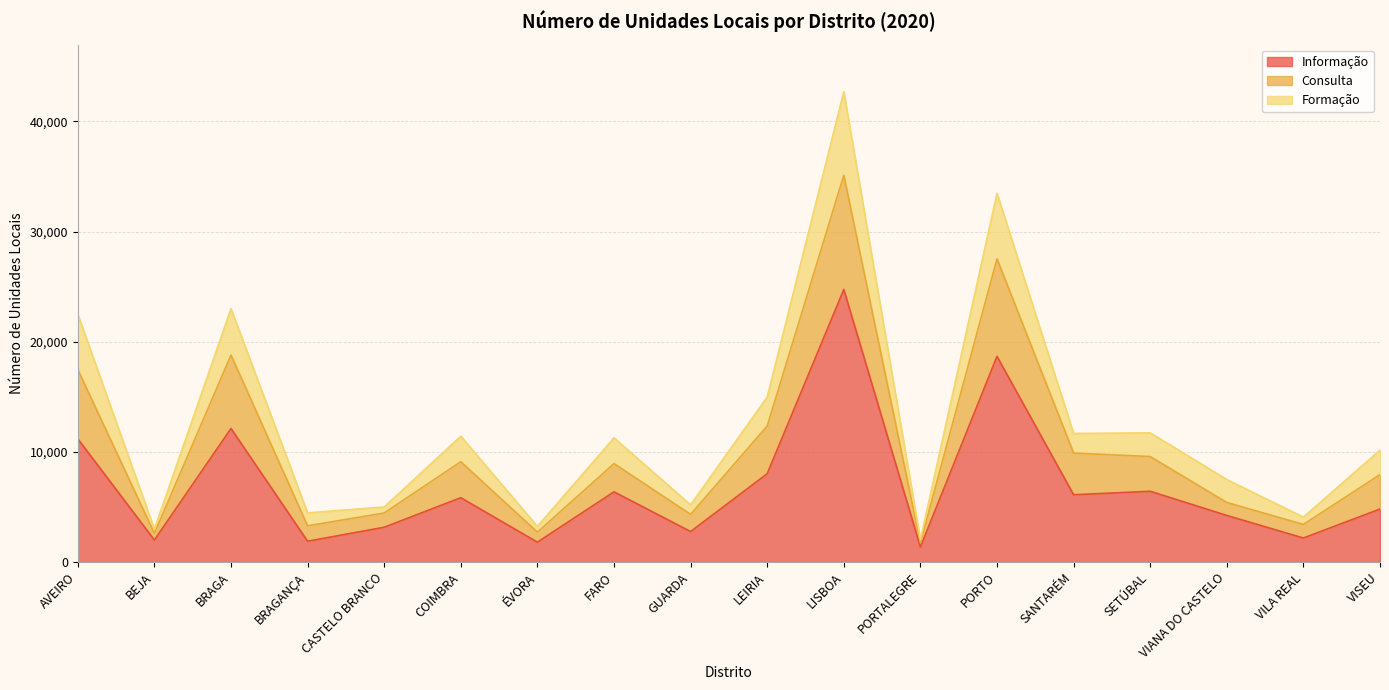

What position from the left is FARO?

8